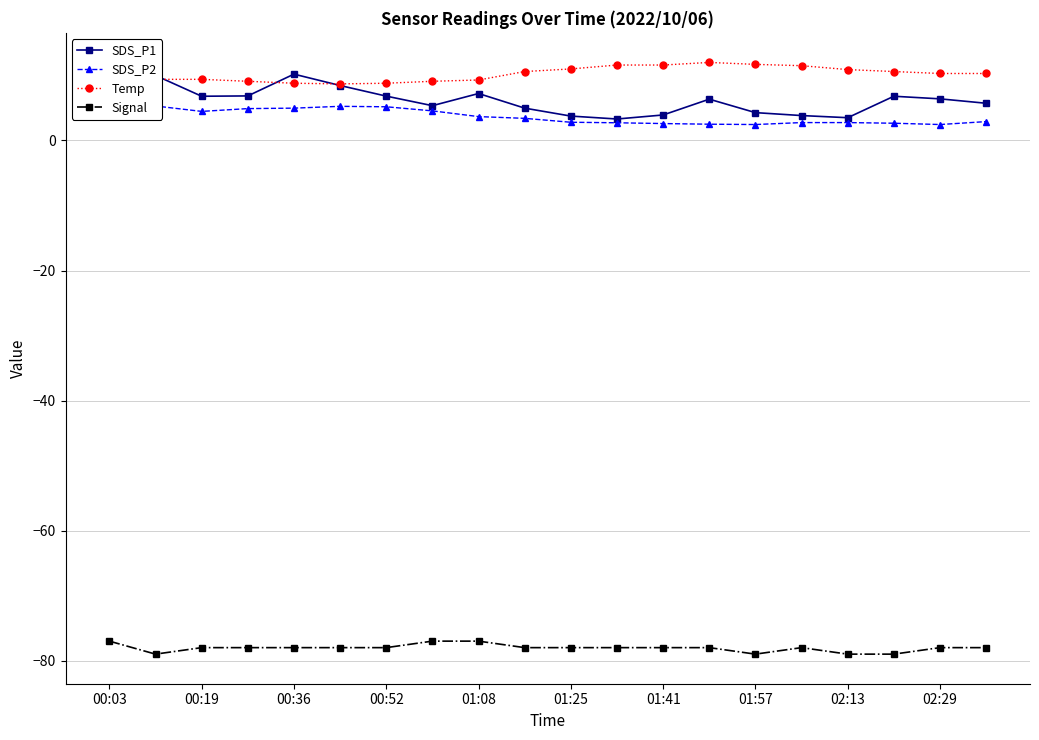

What is the smallest value displayed?

-79.0